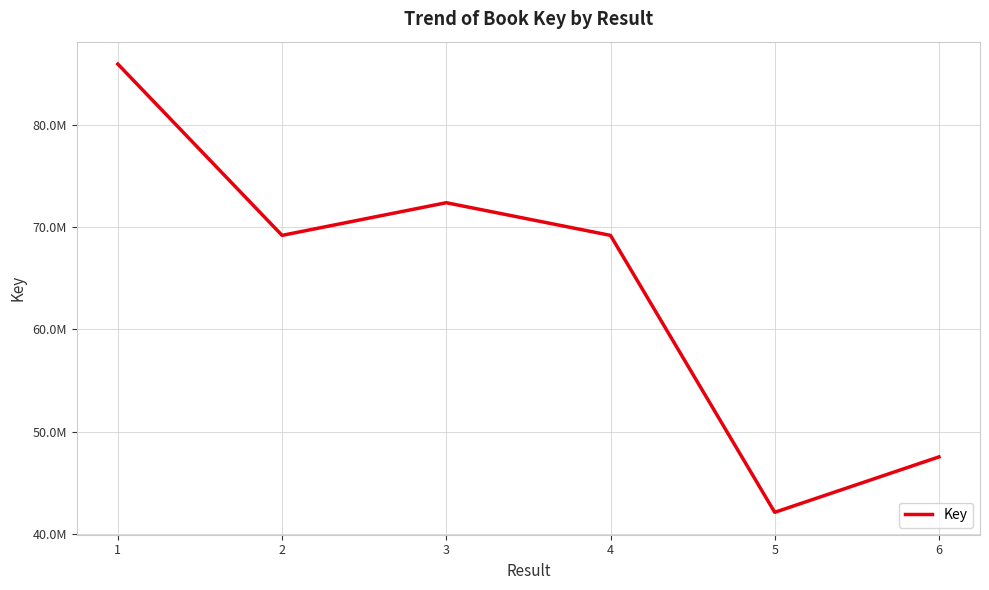

Rank the categories by value from highest to lowest.

1, 3, 2, 4, 6, 5